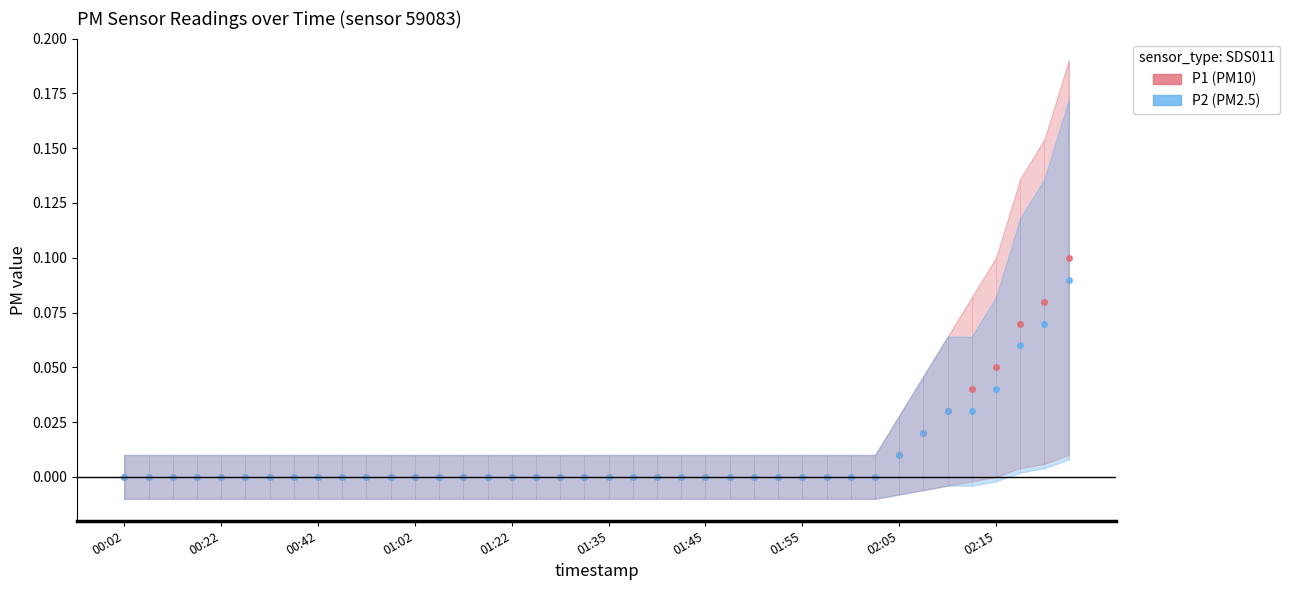

Rank the series at 13 from lowest to highest value.

P1, P2